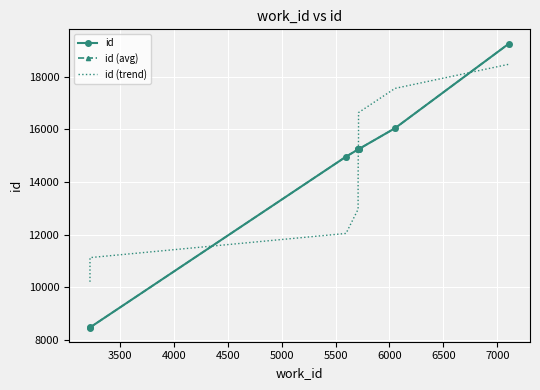

What is the minimum value shown in the chart?

8466